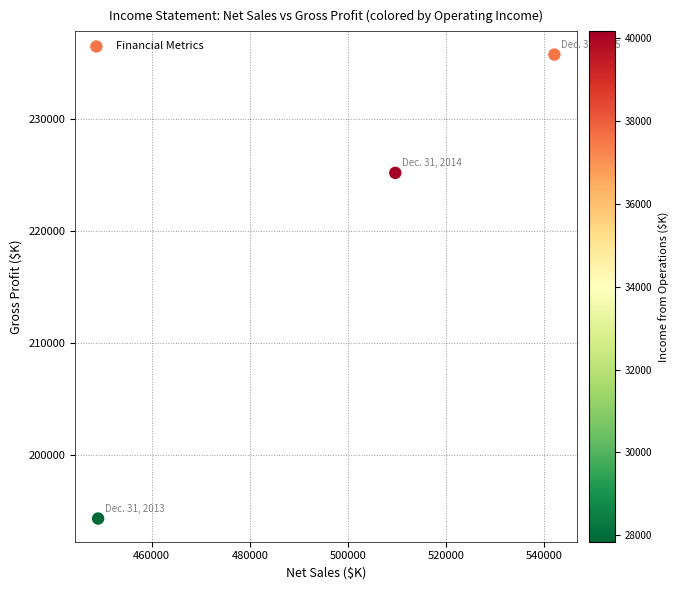

What Y value in the scatter plot is closest to 215074?

225222